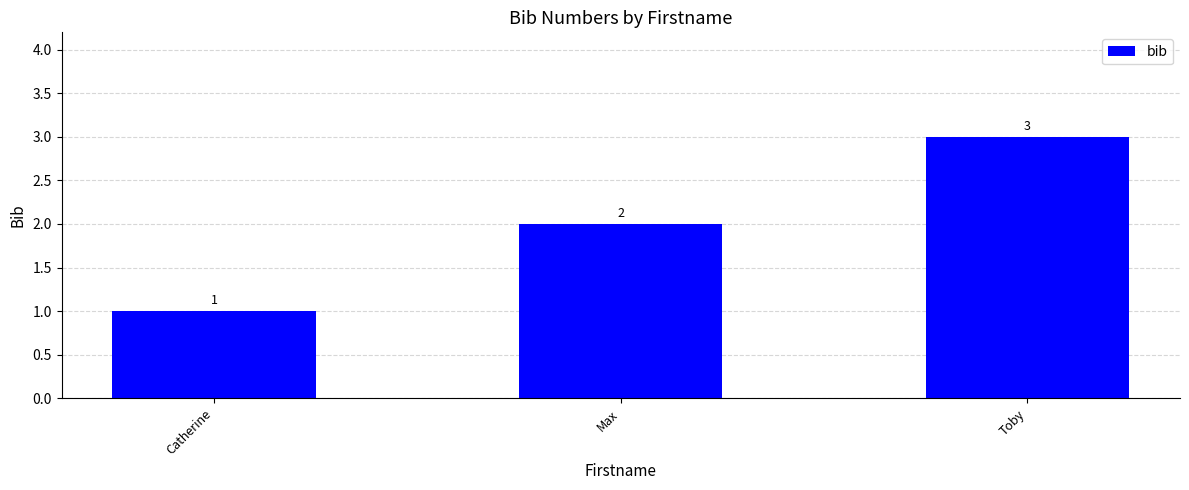

What is the approximate value at Toby?

3